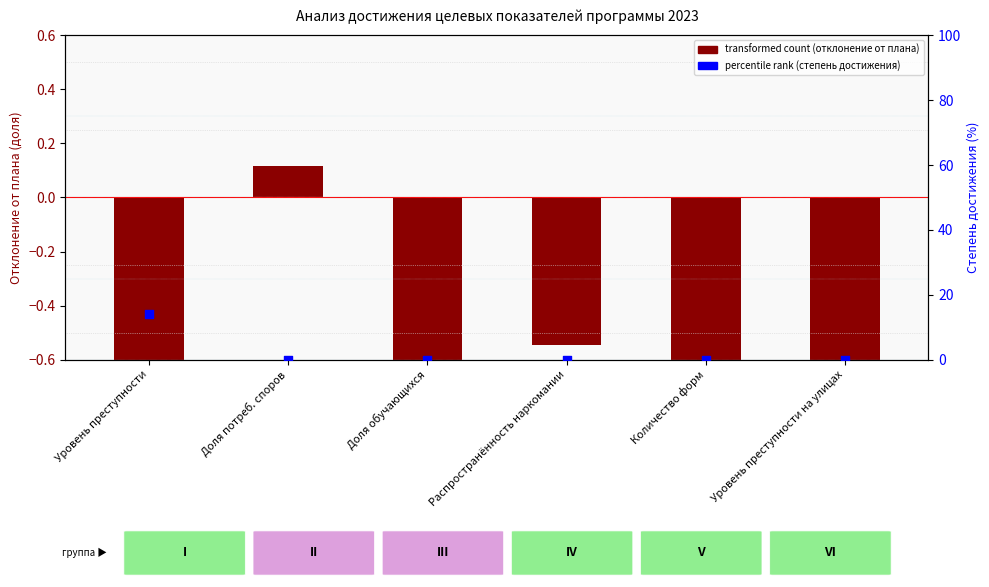

Which series has the largest total across all categories?

percentile rank within the sample